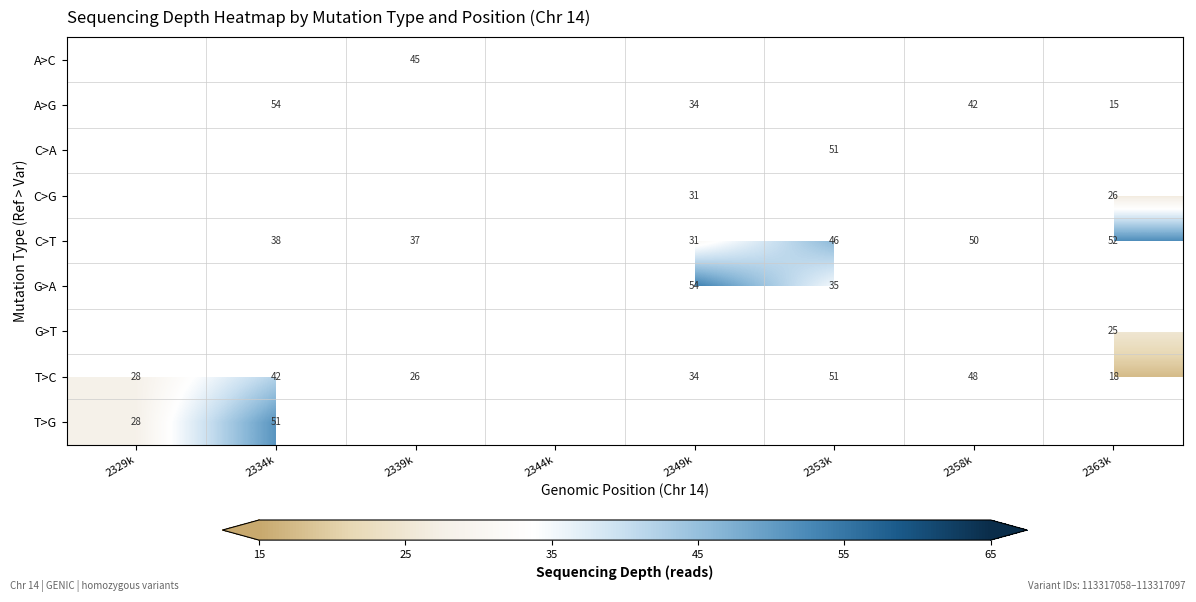

The C>T series shows 52 at 2363k. True or false?

True